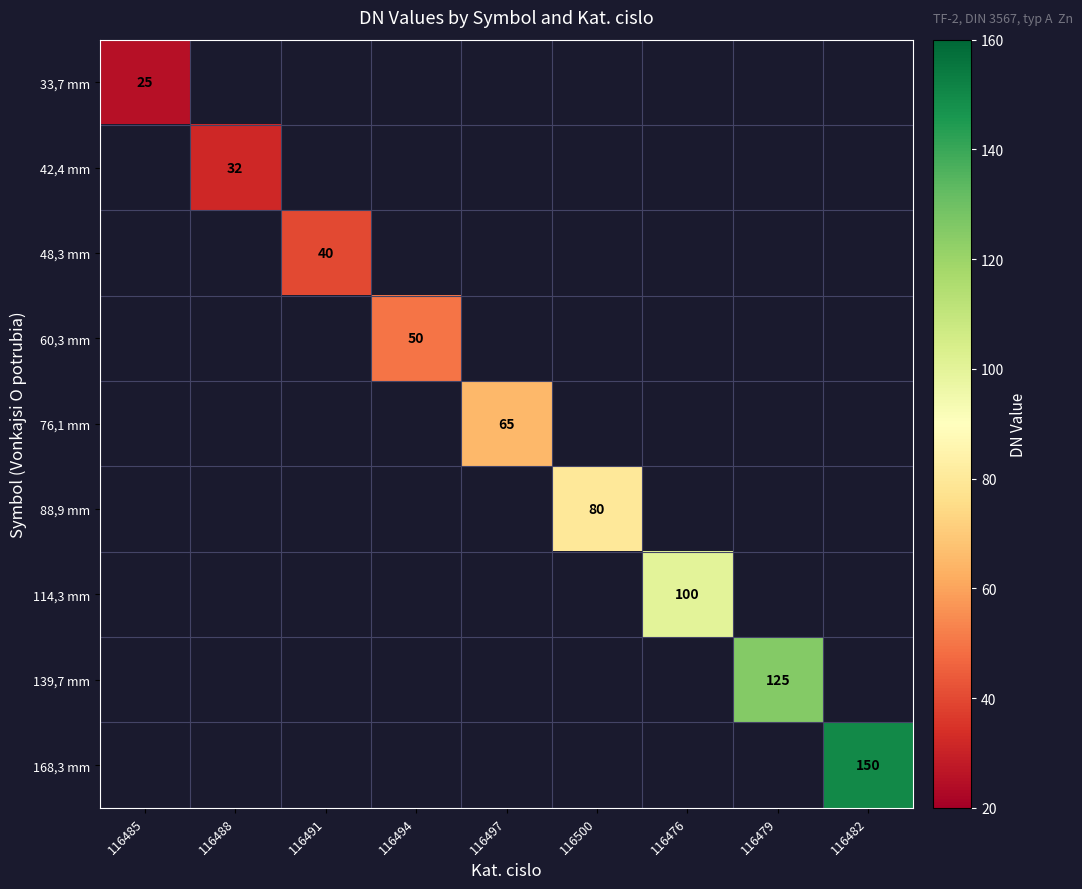

The value of 114,3 mm at 116476 is 100. True or false?

True